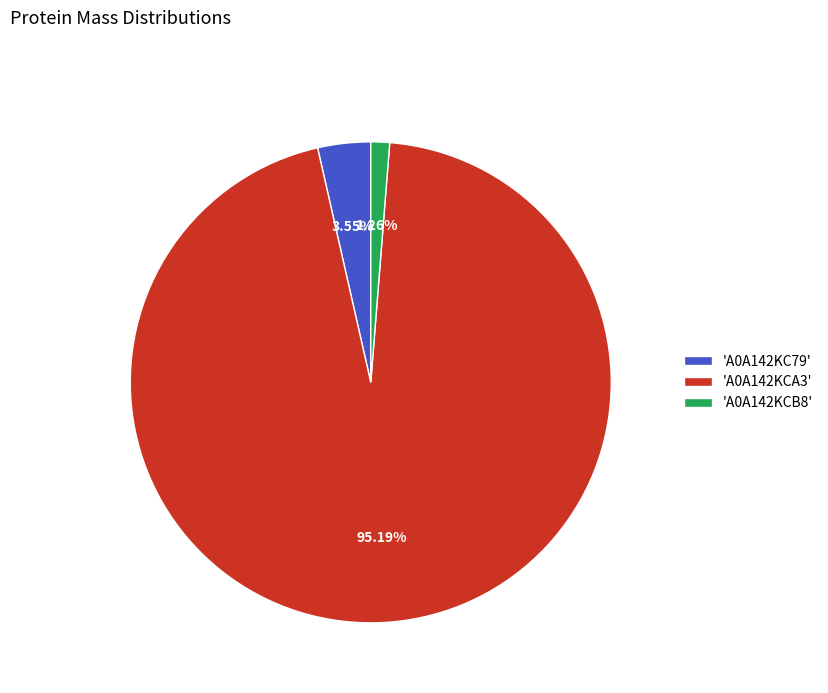

Does 'A0A142KC79' account for over 50% of the chart?

No